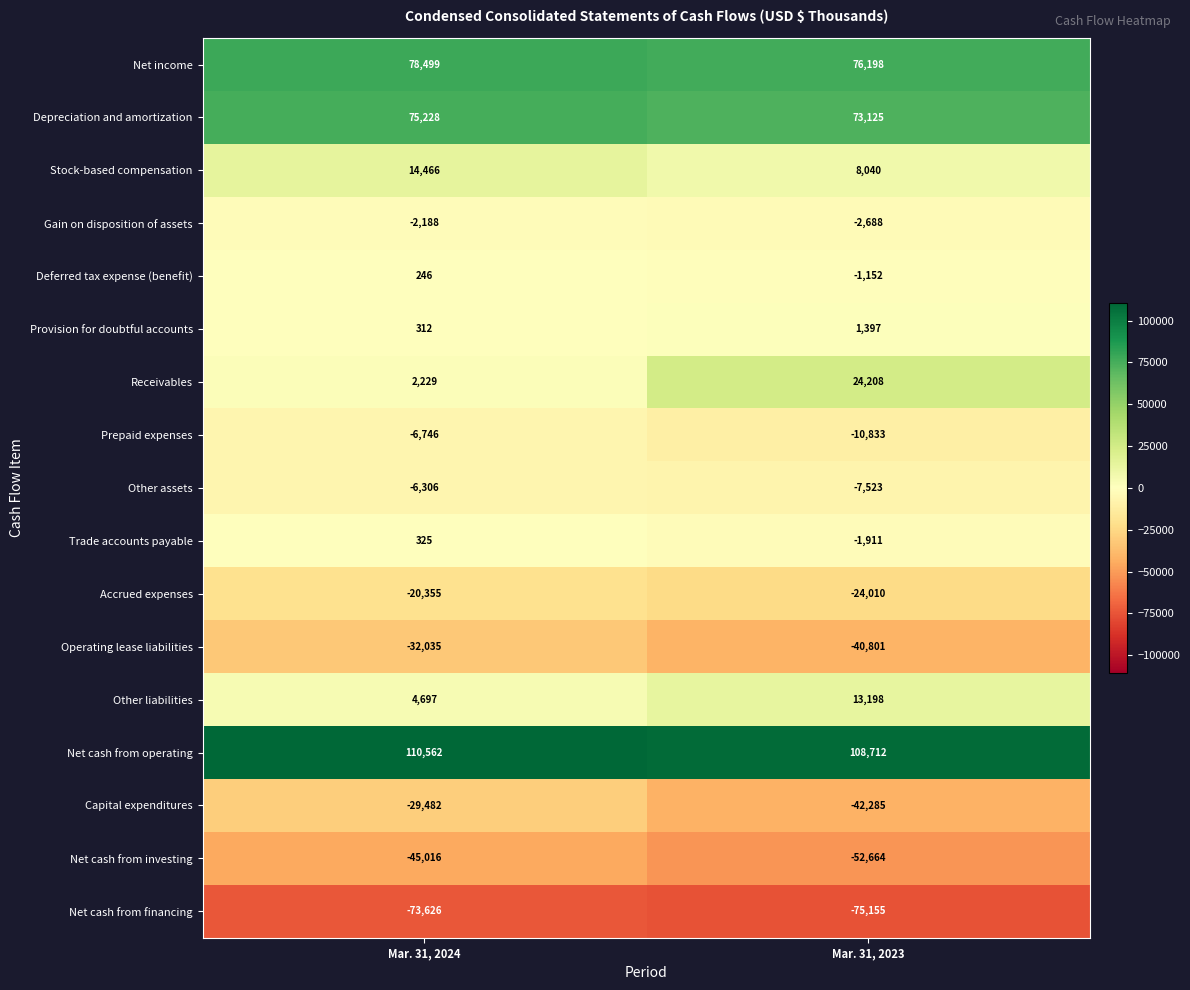

At how many categories does at least one series exceed 10929?

2